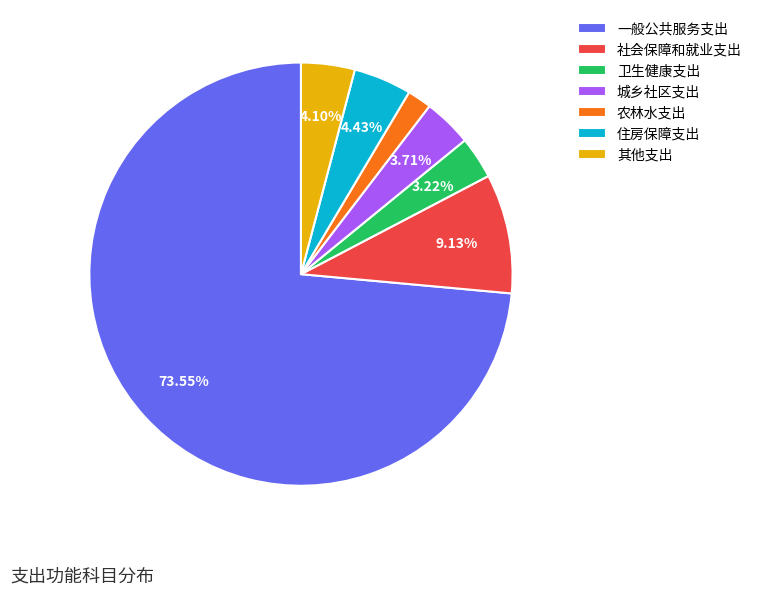

Approximately how many times larger is the value at 社会保障和就业支出 compared to 卫生健康支出?

2.8